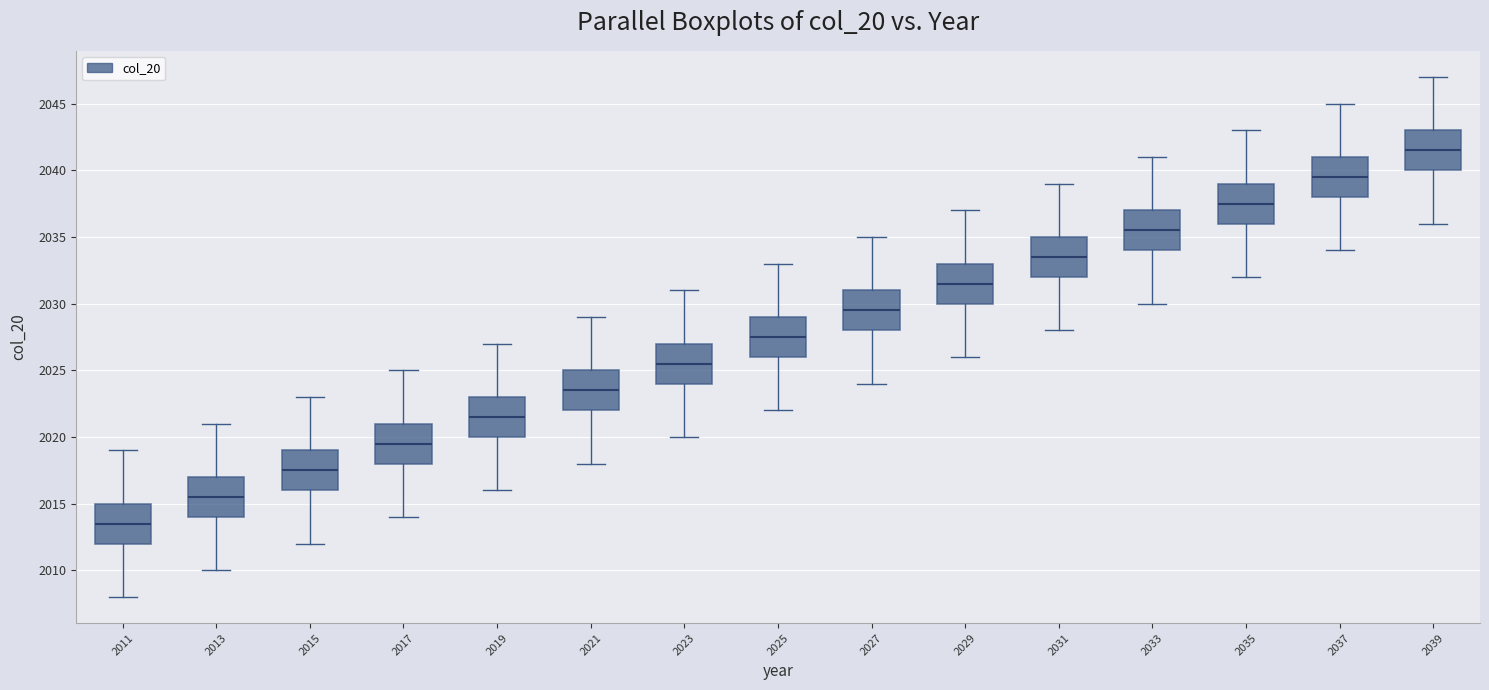

Where does the upper whisker of the box at x = 2011 end on the y-axis? The values are not printed on the chart, so give them approximately, as read against the axis.

2019.0